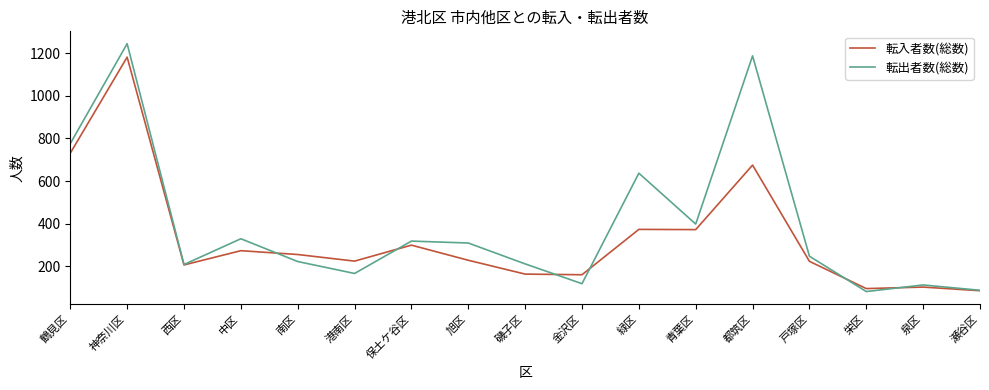

Which category has the highest value in the 転入者数(総数) series?

神奈川区